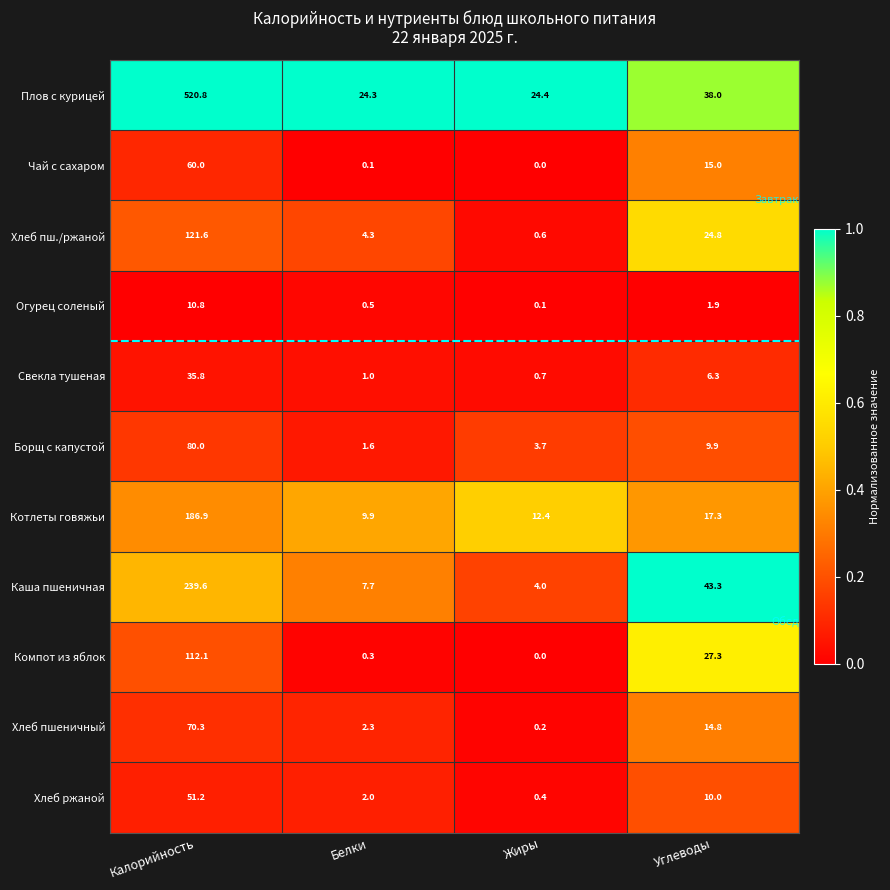

At which category does the chart reach its peak across all series?

Калорийность